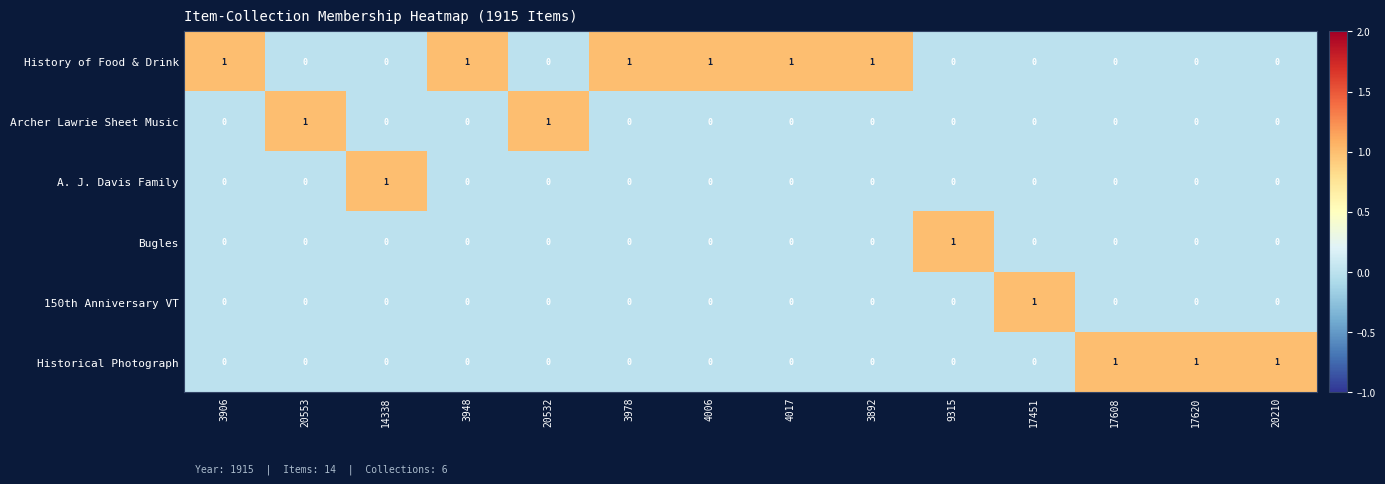

Count the A. J. Davis Family values in the range 0 to 1.

14